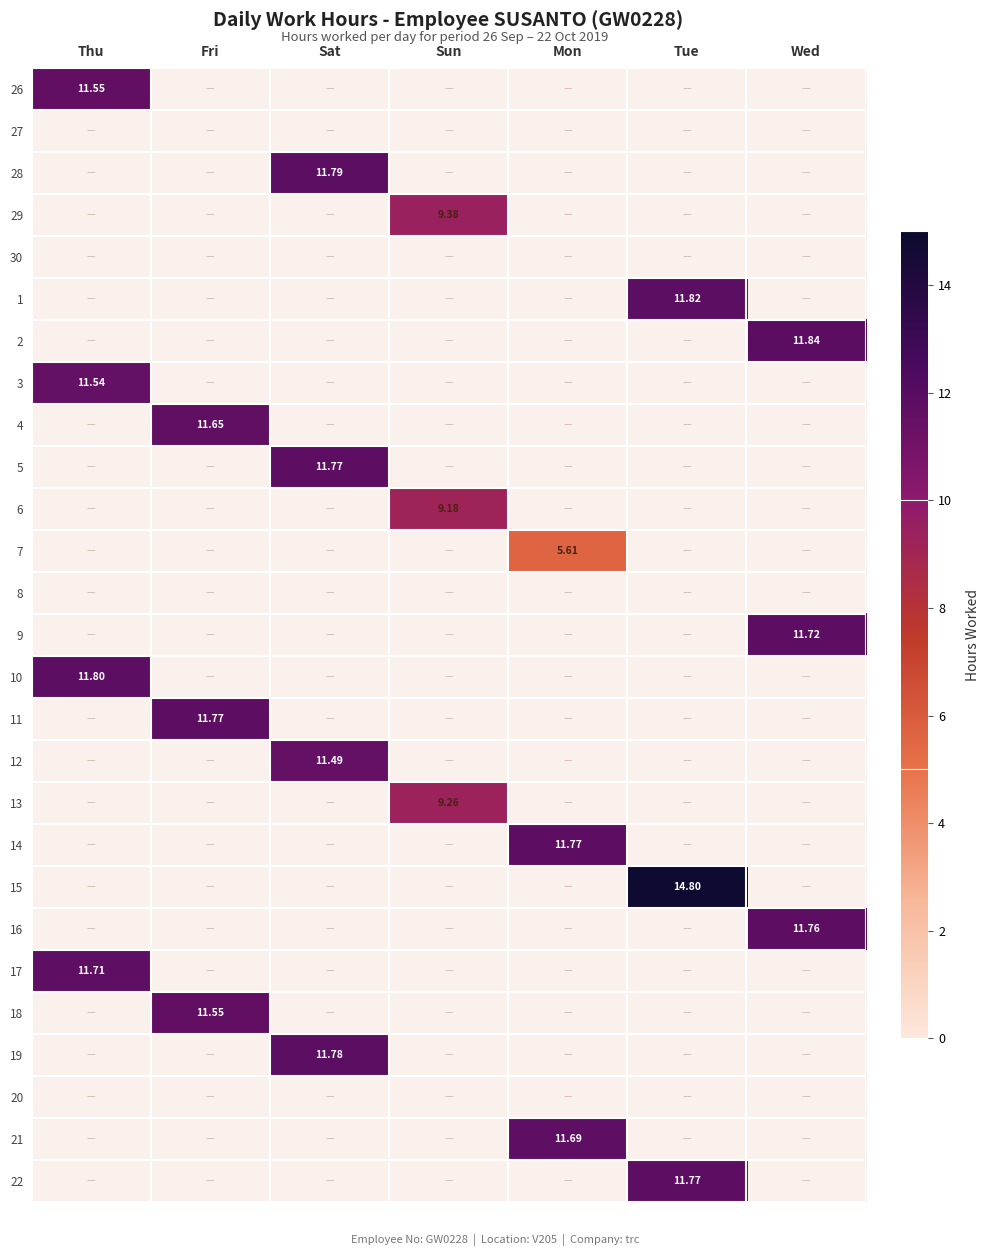

How many values in 7 are above zero?

1